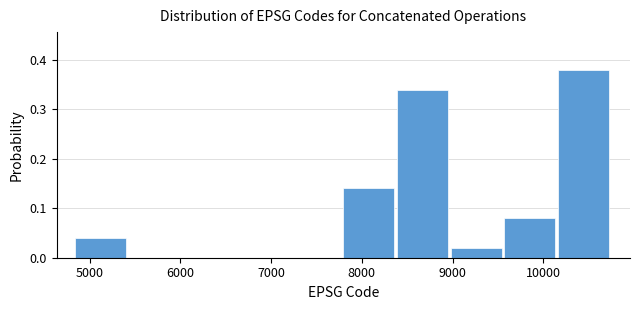

Reading left to right, list every bar in this chart as the range it spans on the x-axis followed by its height. Neither the bar edges nor the heights are printed on the chart, so give them approximately, as read against the axes.

4800 to 5400: 0.04
5400 to 6000: 0
6000 to 6600: 0
6600 to 7200: 0
7200 to 7800: 0
7800 to 8400: 0.14
8400 to 9000: 0.34
9000 to 9600: 0.02
9600 to 10200: 0.08
10200 to 10800: 0.38